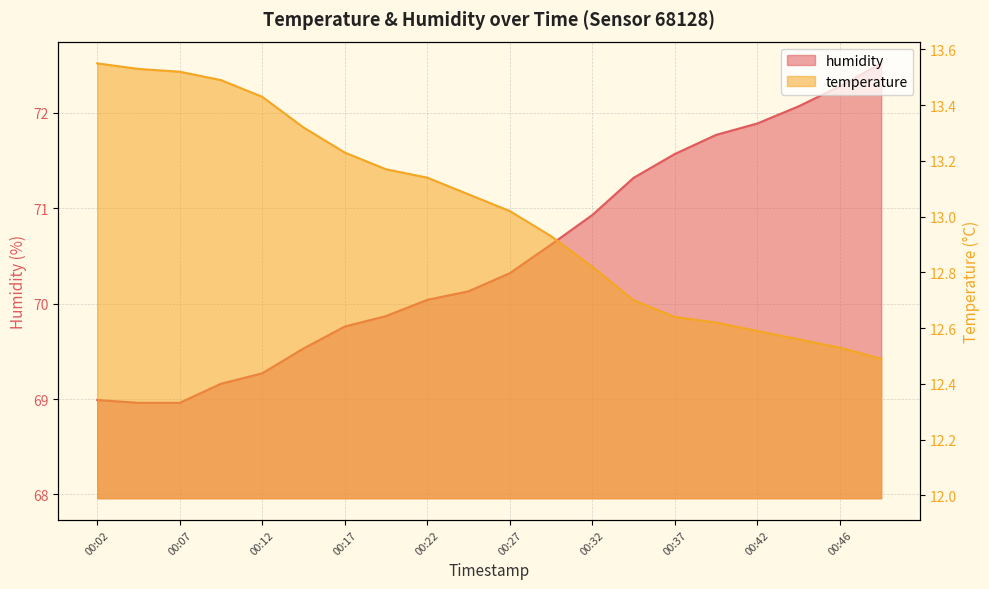

True or false: humidity and temperature cross at least once.

False